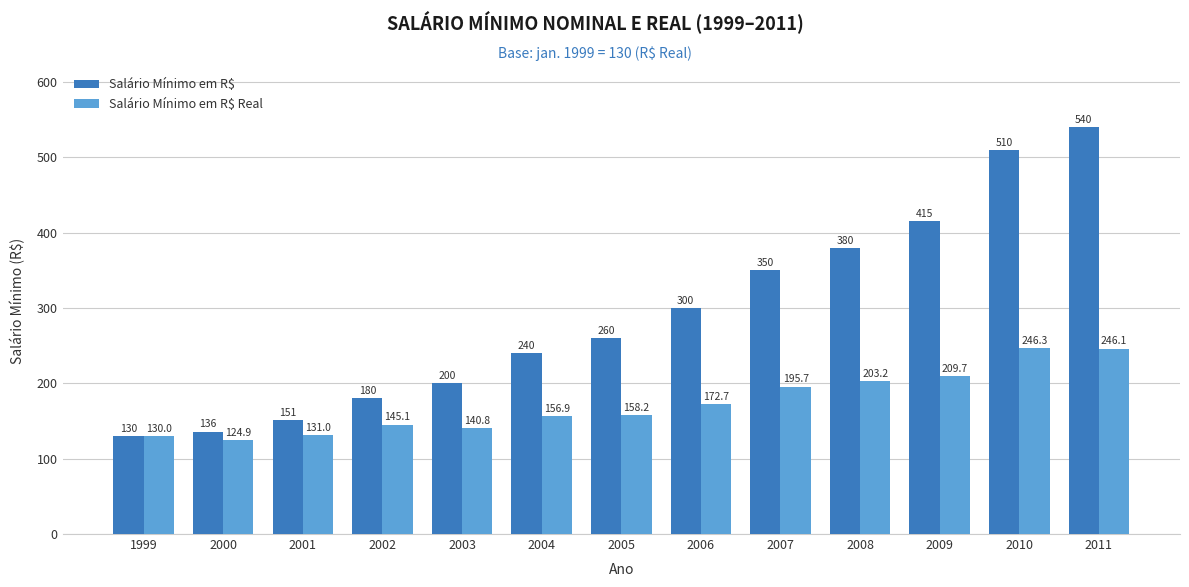

Is it true that Salário Mínimo em R$ equals 540.0 at 2011?

True